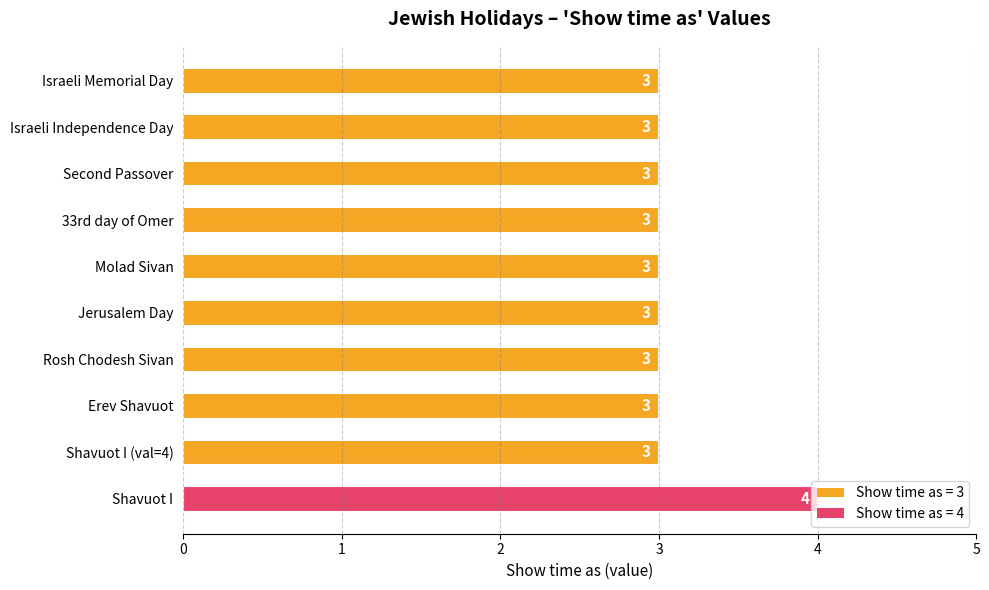

What is the label of the 10th bar from the bottom?

Israeli Memorial Day